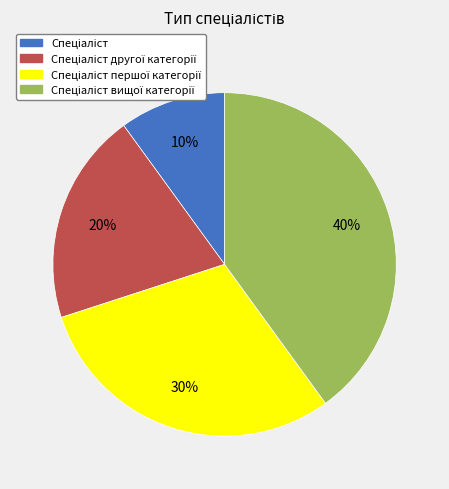

Count the number of slices in the pie.

4